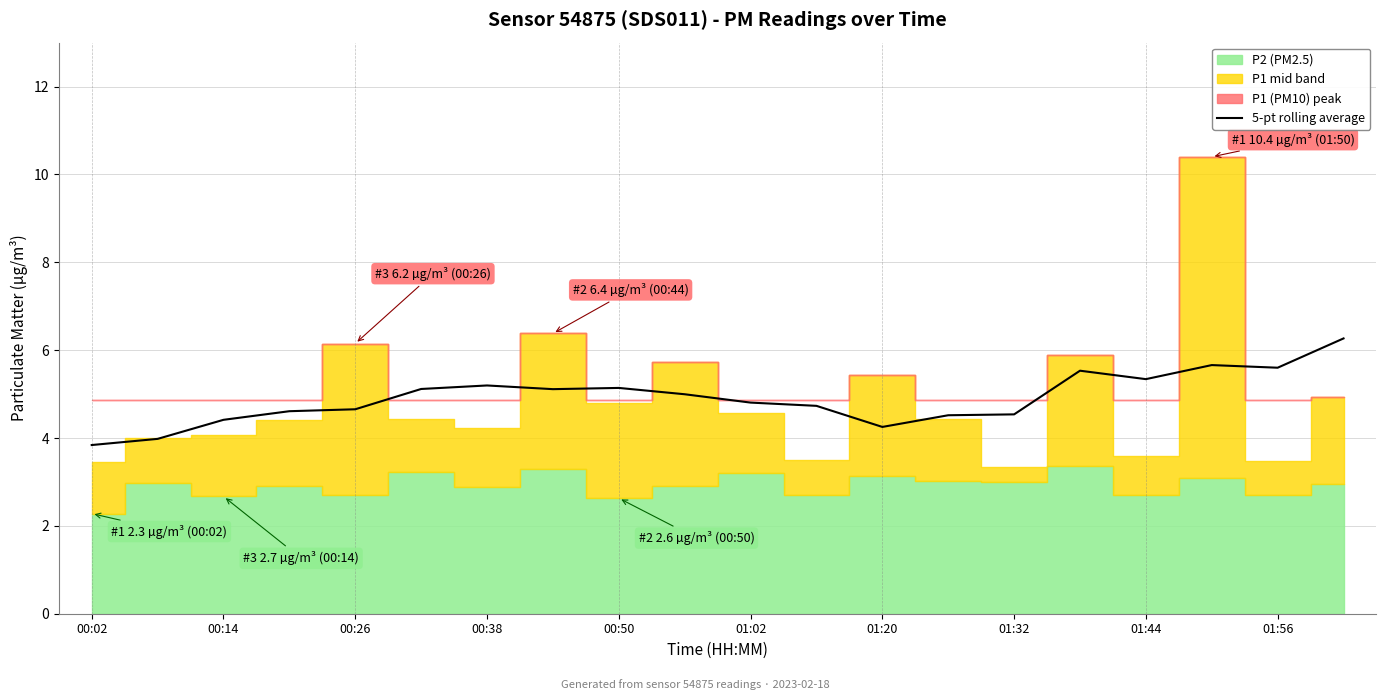

How many points are higher than both their immediate neighbors (excluding endpoints)?

4